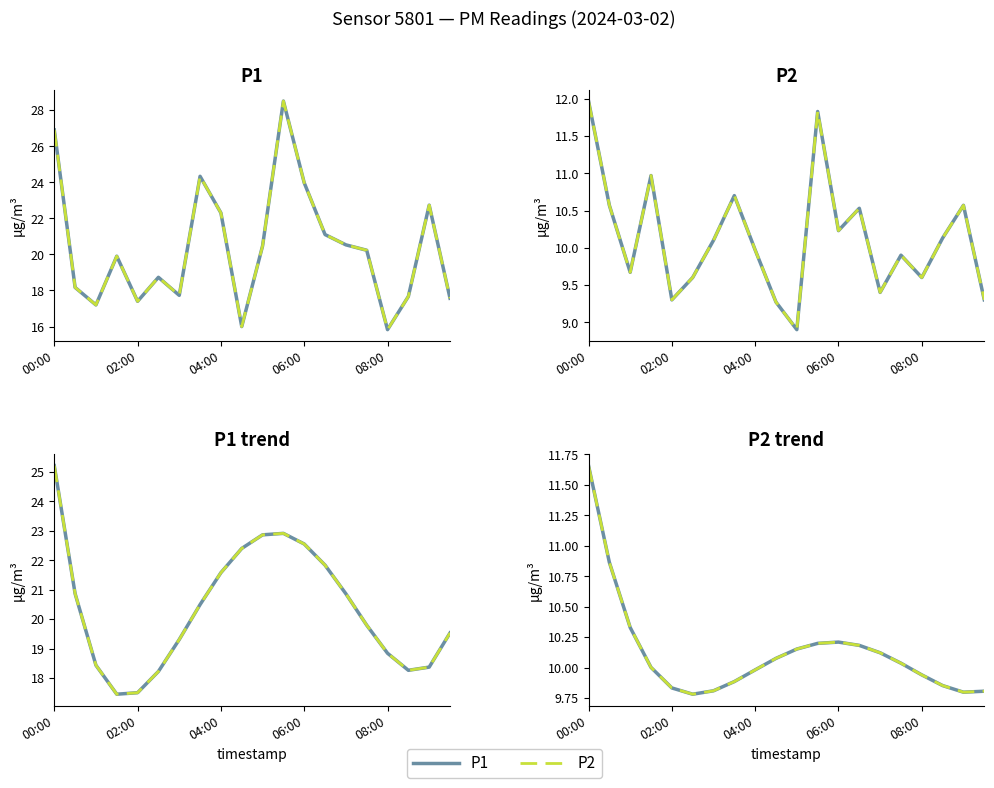

True or false: P2 and P1 intersect in this chart.

False